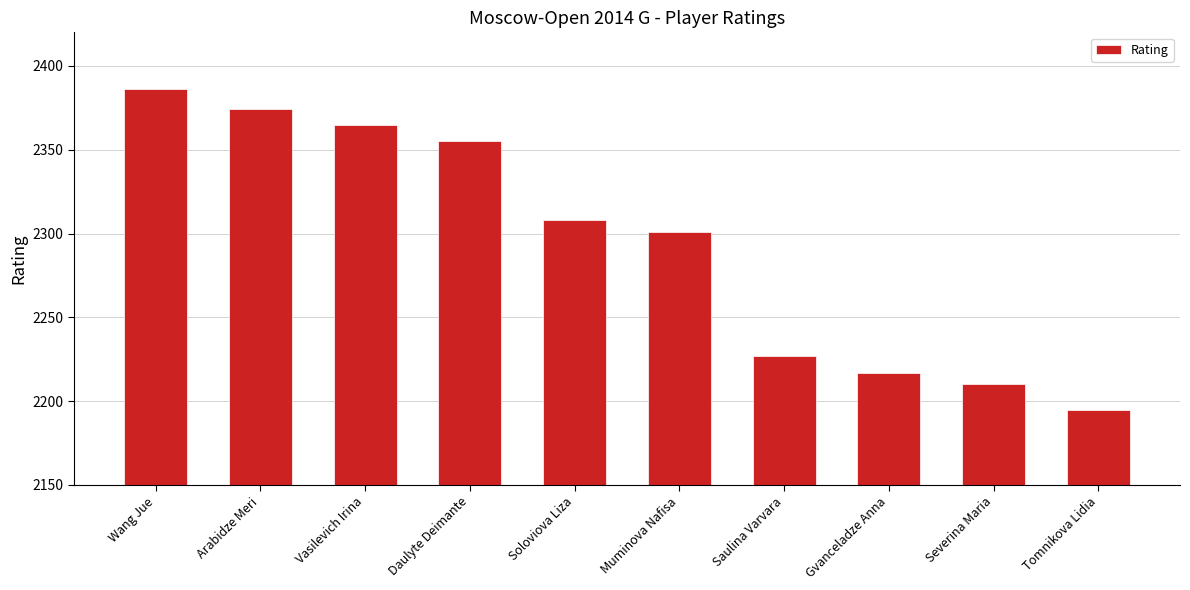

Is it true that the value at Saulina Varvara is 2227?

True